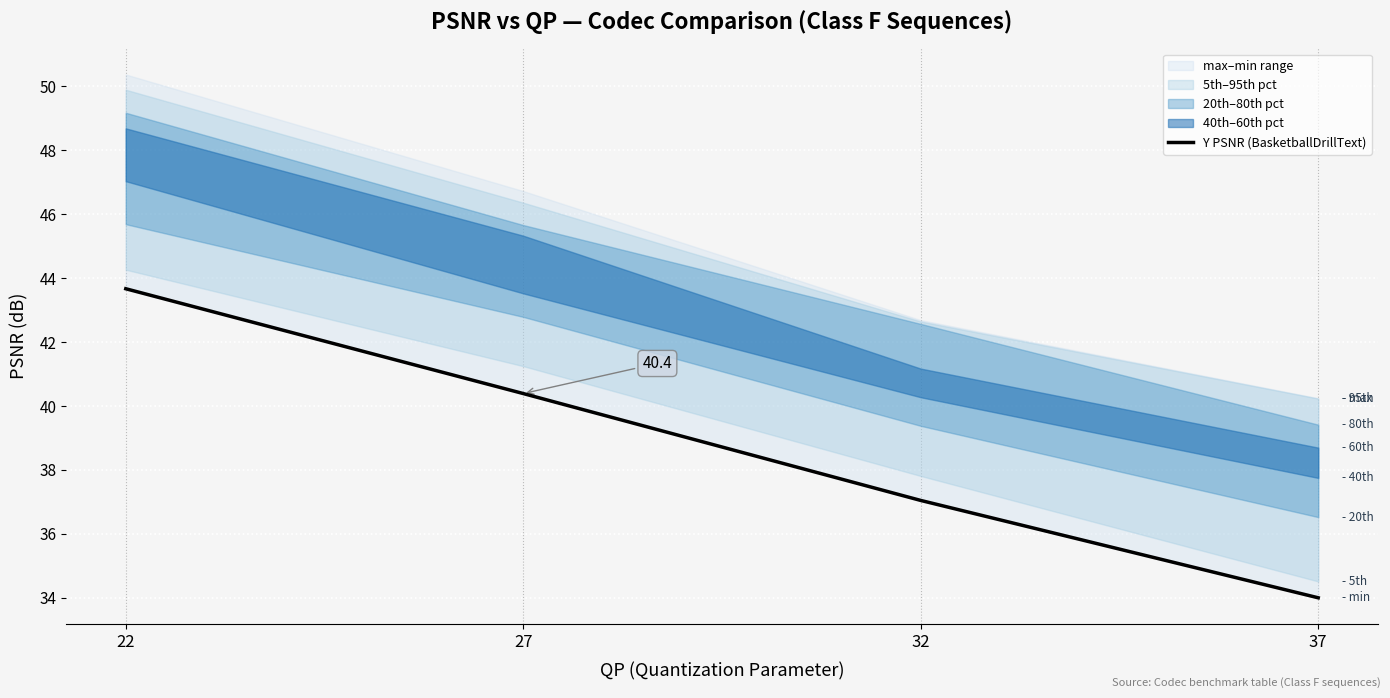

Is it true that the value at 22 is 43.7?

True